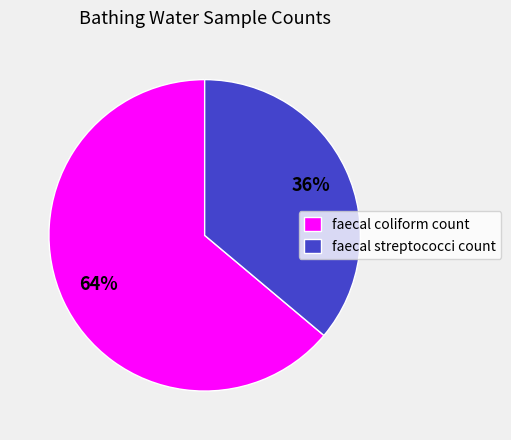

Which slice is the largest?

faecal coliform count